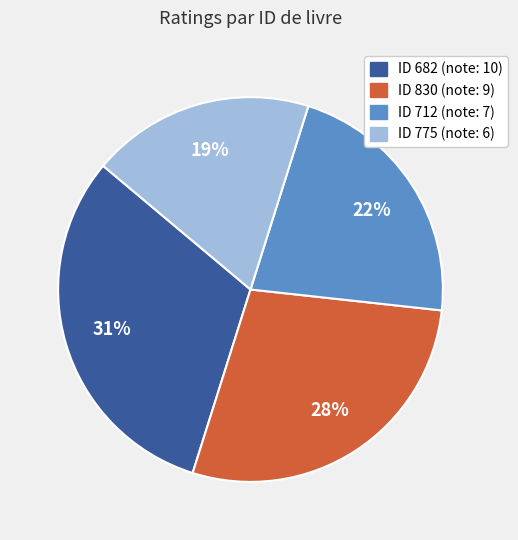

To the nearest percent, what is the average slice percentage?

25%